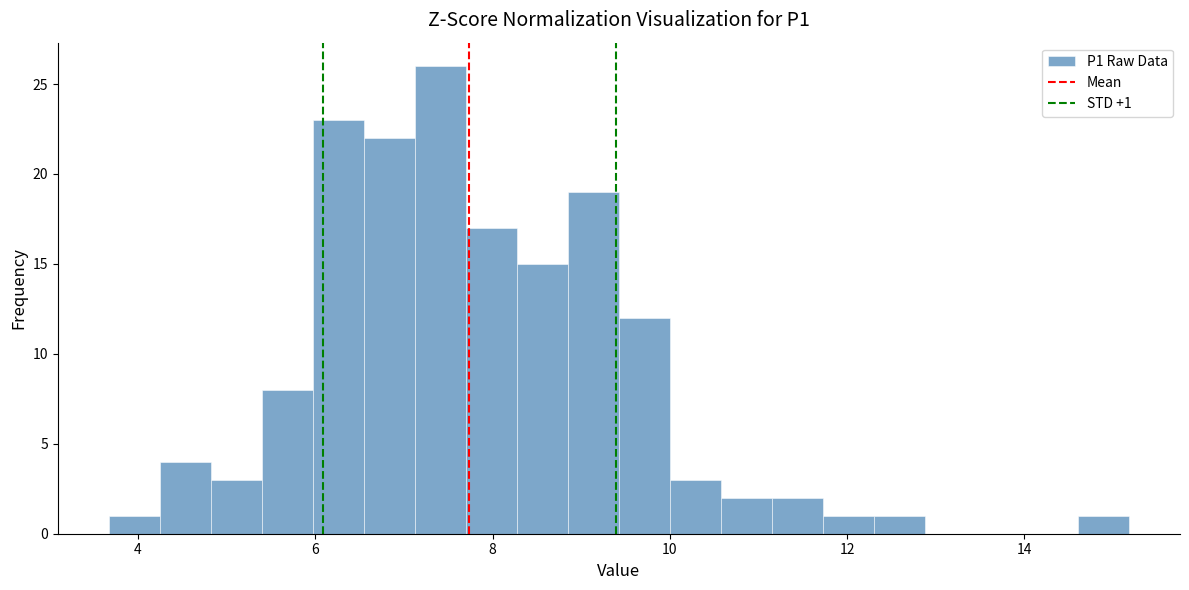

Around what value on the x-axis is the tallest bar? Give the approximate position of its centre, as read against the axis.

7.4